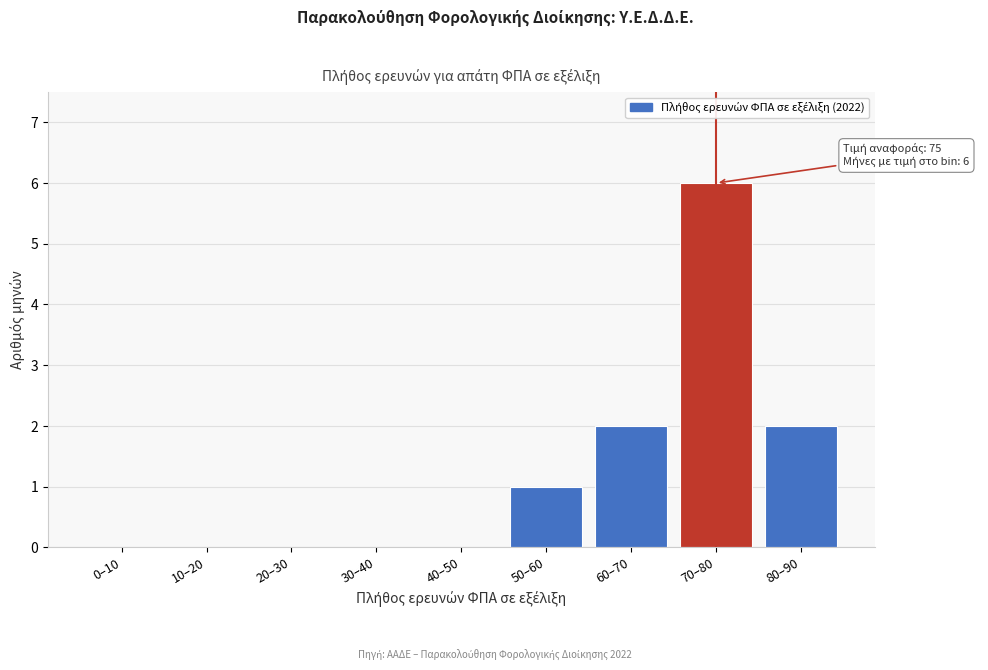

Reading left to right, list all the values displayed in this chart.

0–10=0	10–20=0	20–30=0	30–40=0	40–50=0	50–60=1	60–70=2	70–80=6	80–90=2